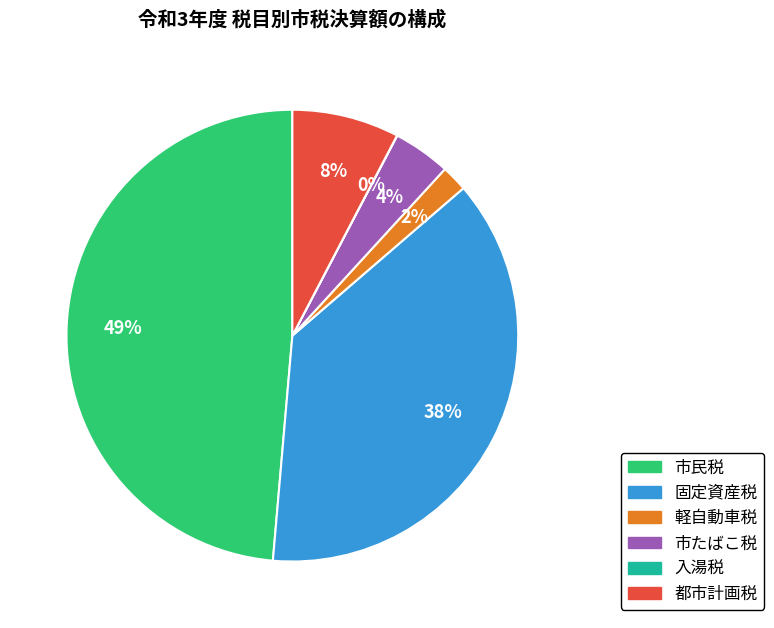

Is there a majority slice in this chart?

No